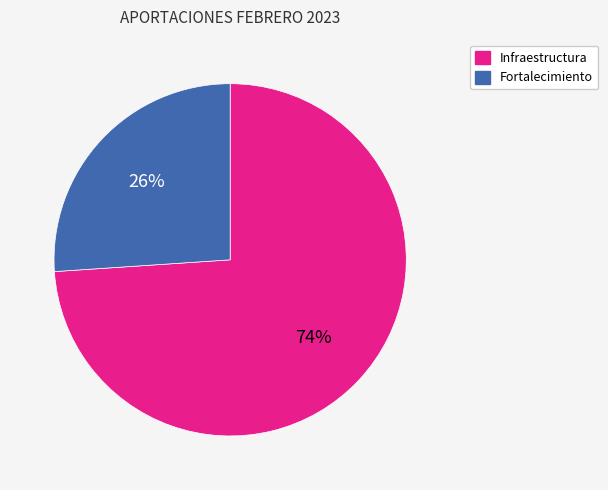

Is there any slice that represents more than half of the pie?

Yes